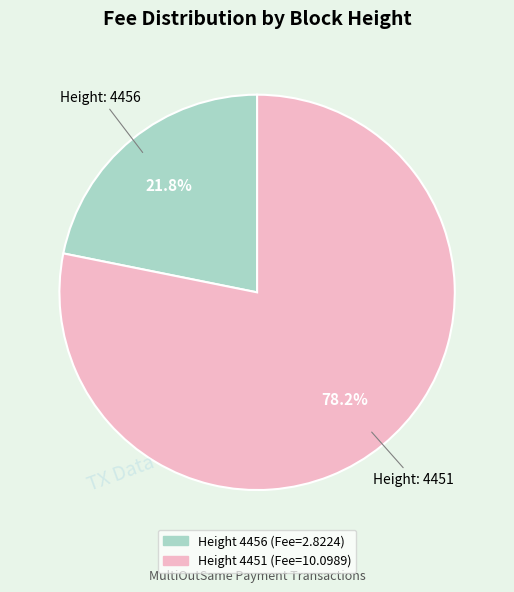

Is there a majority slice in this chart?

Yes